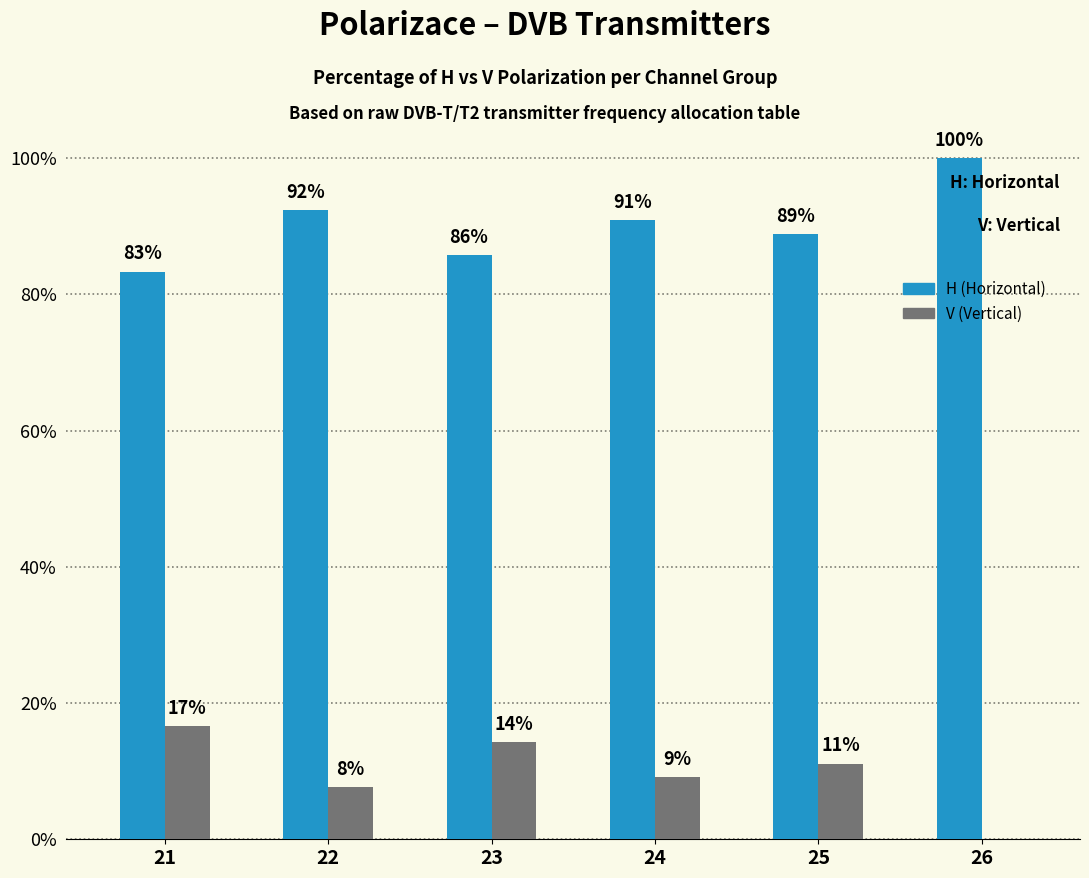

What is the total value across all series at 25?

100.0